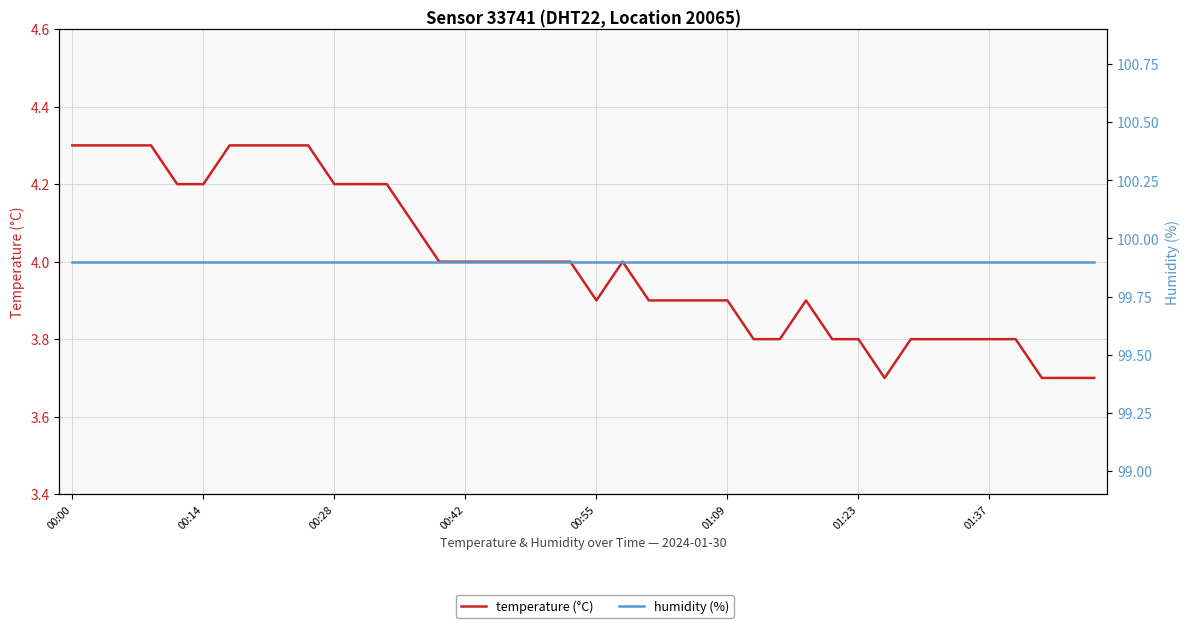

What is the value of the temperature (°C) point at the 6th from the left?

4.2